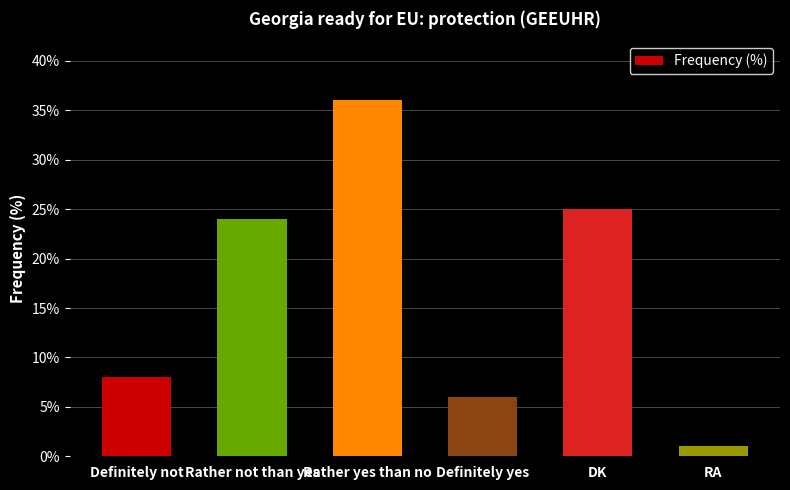

Between Rather yes than no and RA, which is larger?

Rather yes than no